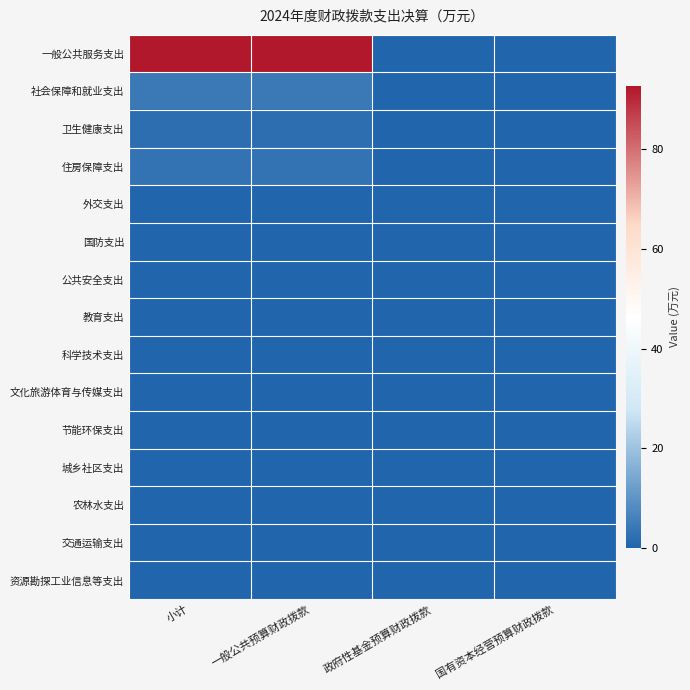

At 国有资本经营预算财政拨款, list the series in order from largest to smallest.

一般公共服务支出, 社会保障和就业支出, 卫生健康支出, 住房保障支出, 外交支出, 国防支出, 公共安全支出, 教育支出, 科学技术支出, 文化旅游体育与传媒支出, 节能环保支出, 城乡社区支出, 农林水支出, 交通运输支出, 资源勘探工业信息等支出